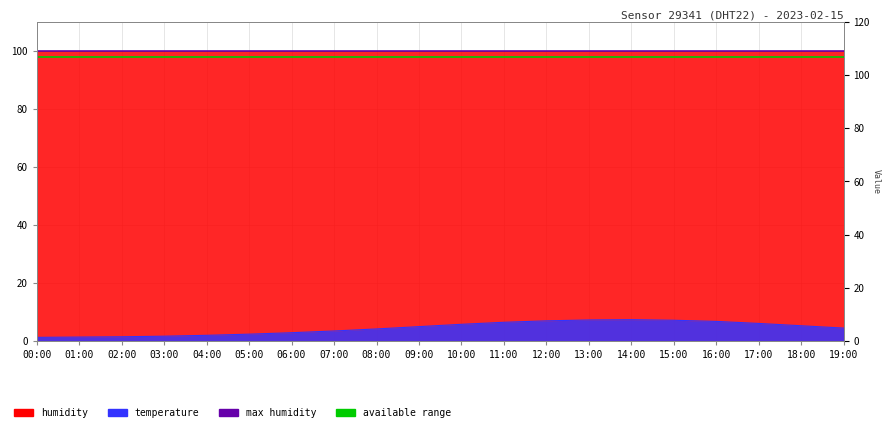

What position from the left is 10:00?

11